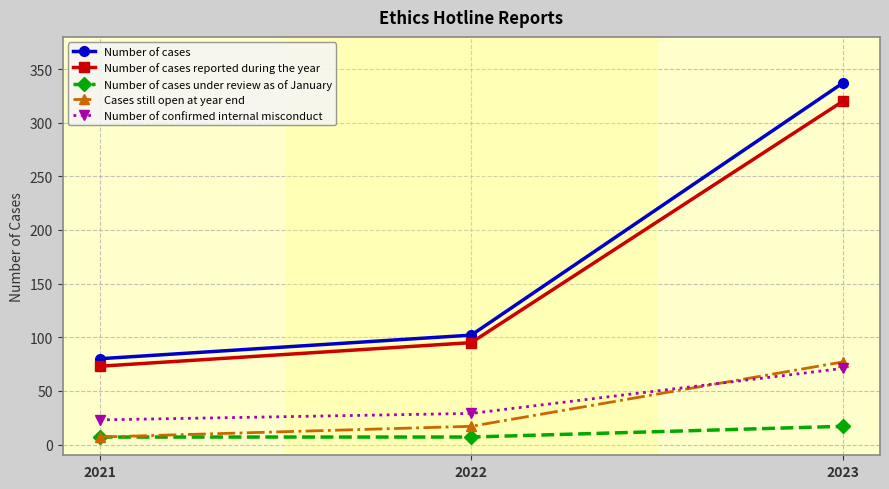

Rank the series by their maximum value, from highest to lowest.

Number of cases, Number of cases reported during the year, Cases still open at year end, Number of confirmed internal misconduct, Number of cases under review as of January